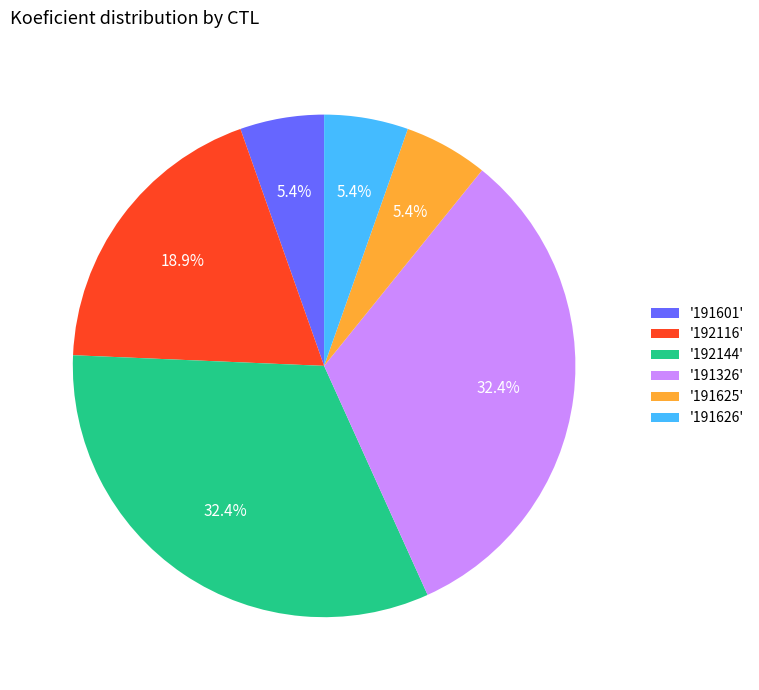

Is '192144' the majority of the pie?

No